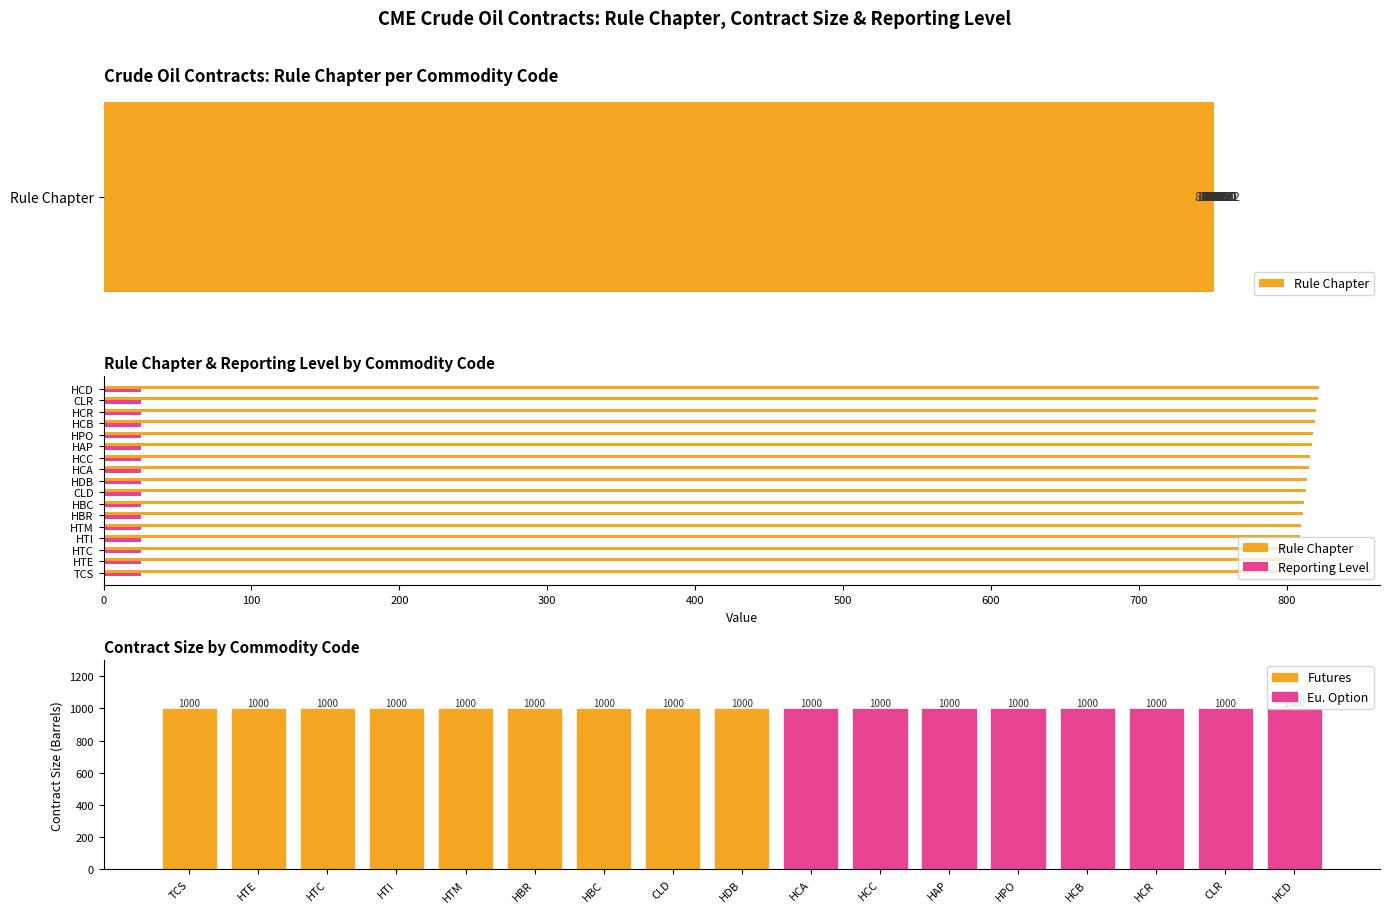

How many data points does each series have?

17